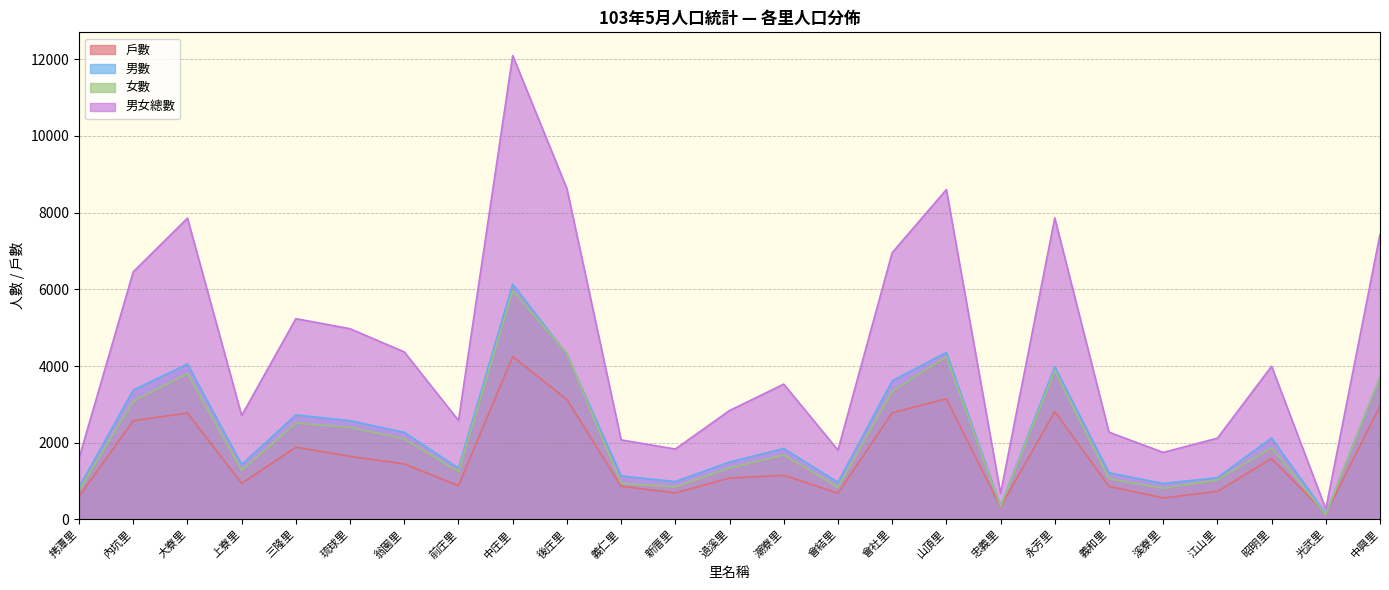

Rank the series at 大寮里 from highest to lowest value.

男女總數, 男數, 女數, 戶數